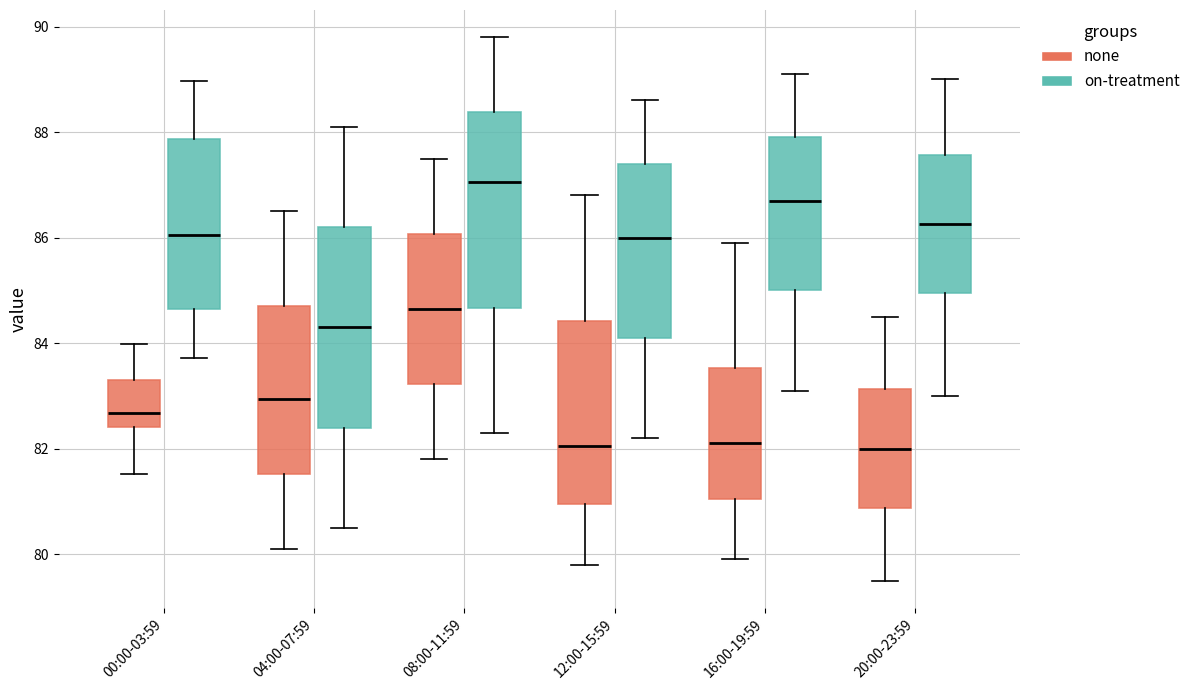

Reading left to right, read every box against the y-axis: the position of its median line, the range the box covers, and the ends of its whiskers. The values are not printed on the chart, so give them approximately, as read against the axis.

00:00-03:59 (none): median 82.6, box 82.4 to 83.4, whiskers 81.6 to 84.0
00:00-03:59 (on-treatment): median 86.0, box 84.6 to 87.8, whiskers 83.8 to 89.0
04:00-07:59 (none): median 83.0, box 81.6 to 84.8, whiskers 80.2 to 86.6
04:00-07:59 (on-treatment): median 84.4, box 82.4 to 86.2, whiskers 80.6 to 88.2
08:00-11:59 (none): median 84.6, box 83.2 to 86.0, whiskers 81.8 to 87.6
08:00-11:59 (on-treatment): median 87.0, box 84.6 to 88.4, whiskers 82.4 to 89.8
12:00-15:59 (none): median 82.0, box 81.0 to 84.4, whiskers 79.8 to 86.8
12:00-15:59 (on-treatment): median 86.0, box 84.2 to 87.4, whiskers 82.2 to 88.6
16:00-19:59 (none): median 82.2, box 81.0 to 83.6, whiskers 80.0 to 86.0
16:00-19:59 (on-treatment): median 86.8, box 85.0 to 88.0, whiskers 83.2 to 89.2
20:00-23:59 (none): median 82.0, box 80.8 to 83.2, whiskers 79.6 to 84.6
20:00-23:59 (on-treatment): median 86.2, box 85.0 to 87.6, whiskers 83.0 to 89.0